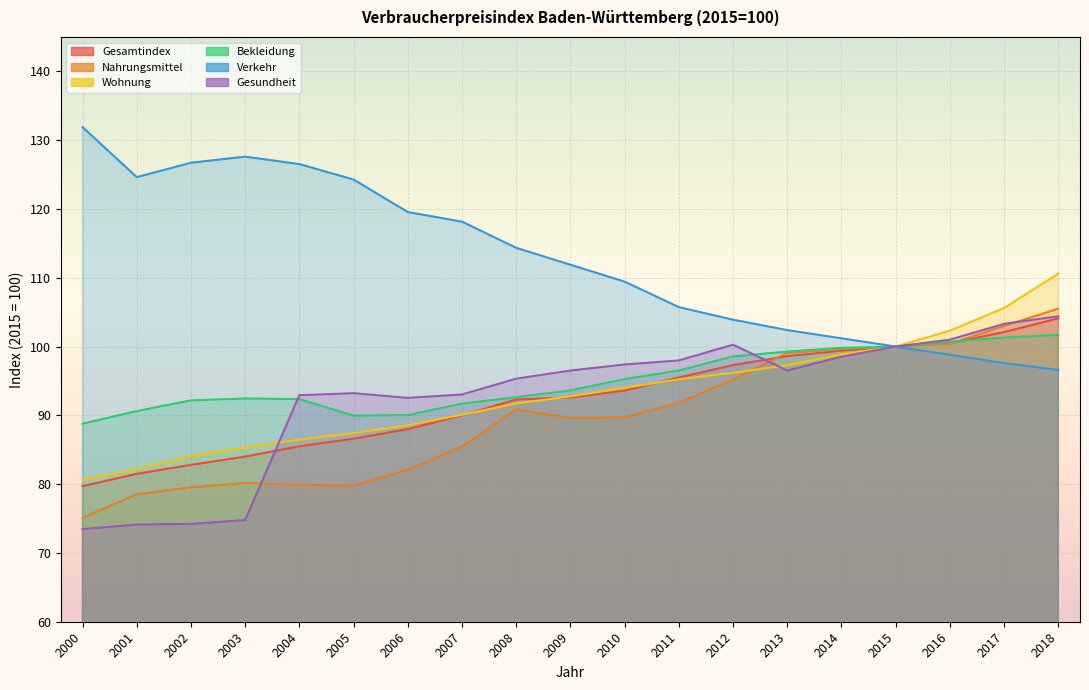

Is it true that Nahrungsmittel equals 79.9 at 2004?

True